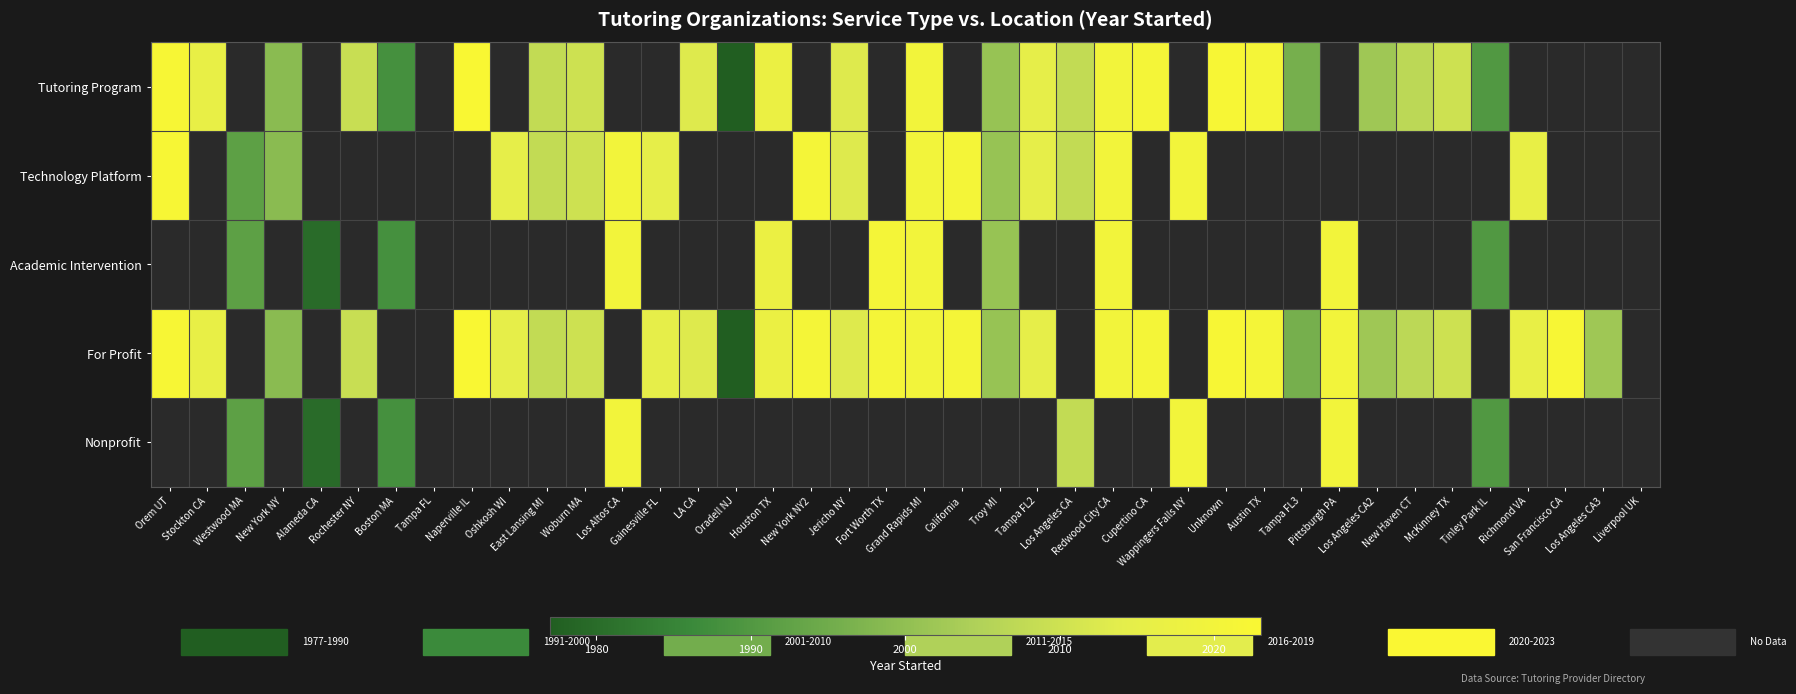

Between Westwood MA and New York NY, which series saw the biggest shift?

Technology Platform